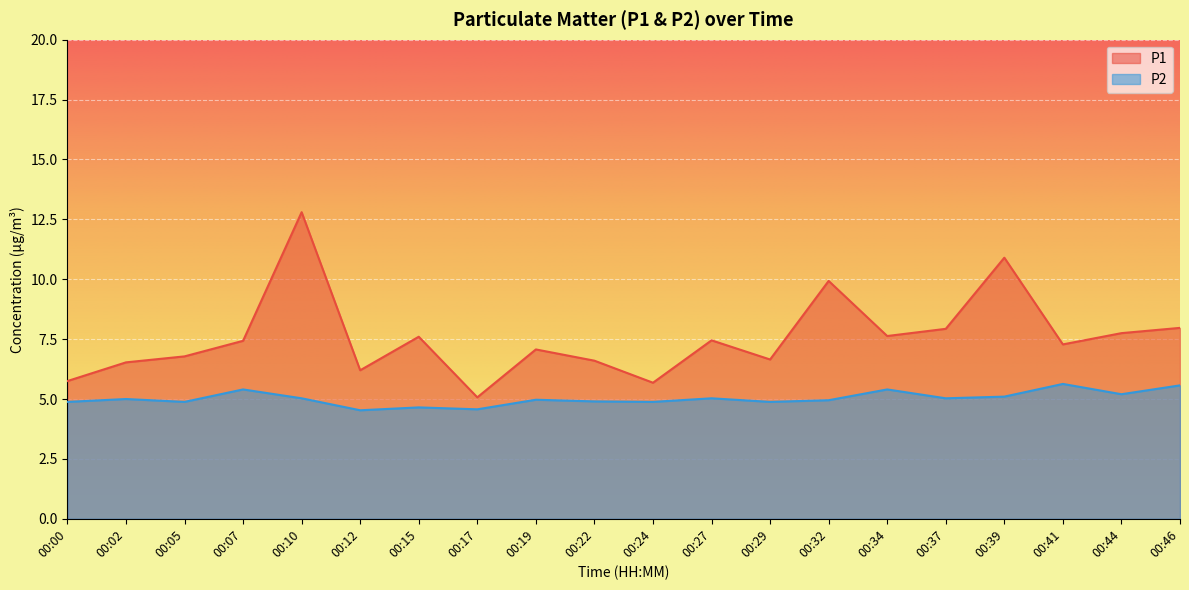

At which label does P1 reach its peak?

00:10